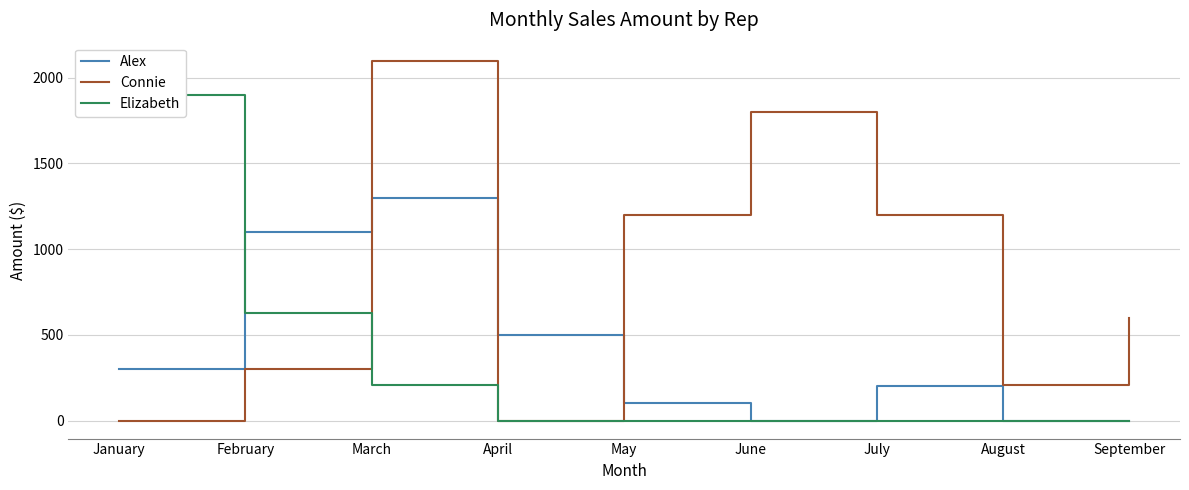

How many times do Elizabeth and Alex cross each other?

1